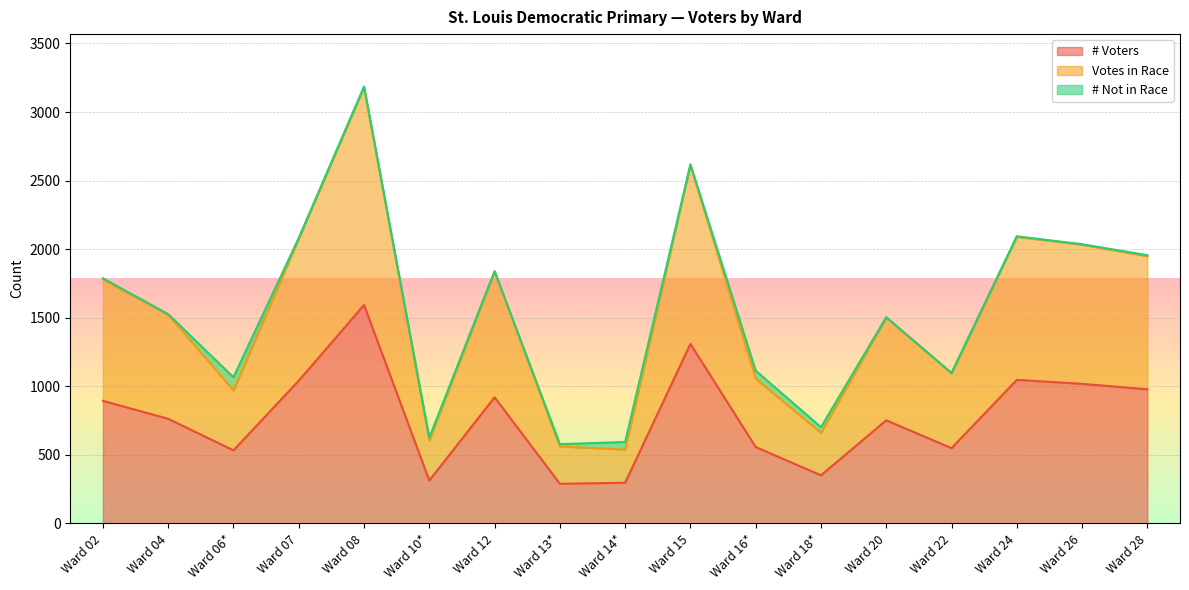

At which category does the chart reach its minimum across all series?

Ward 13*